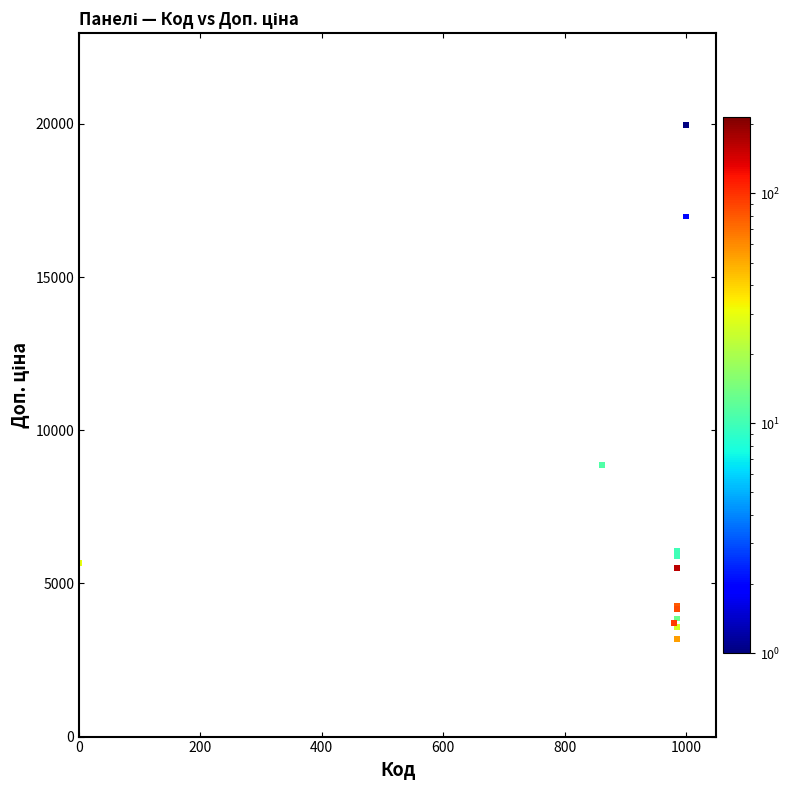

What Y value in the scatter plot is closest to 11575?

8856.7